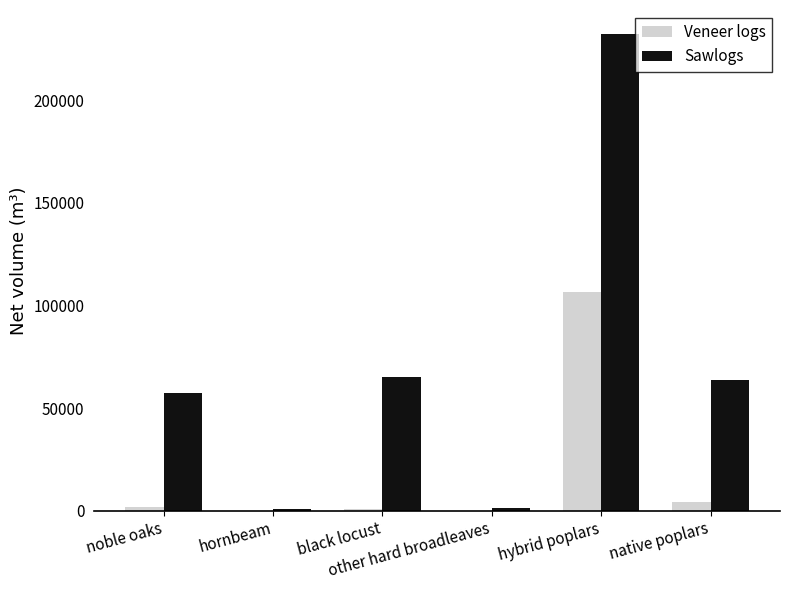

What is the maximum value for Veneer logs?

106603.6